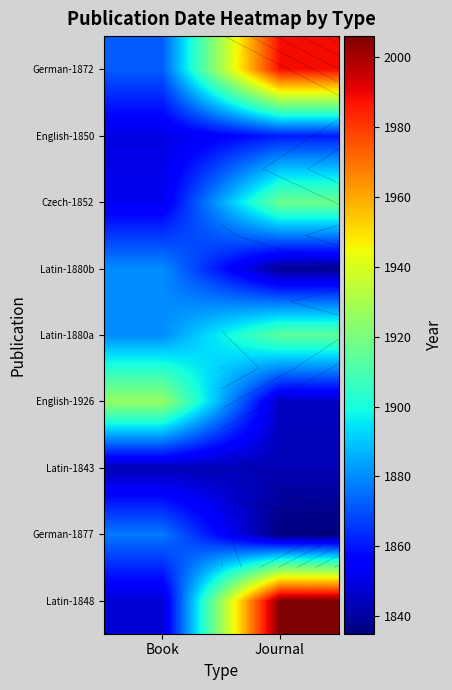

What is the average value of the German-1877 series?

1856